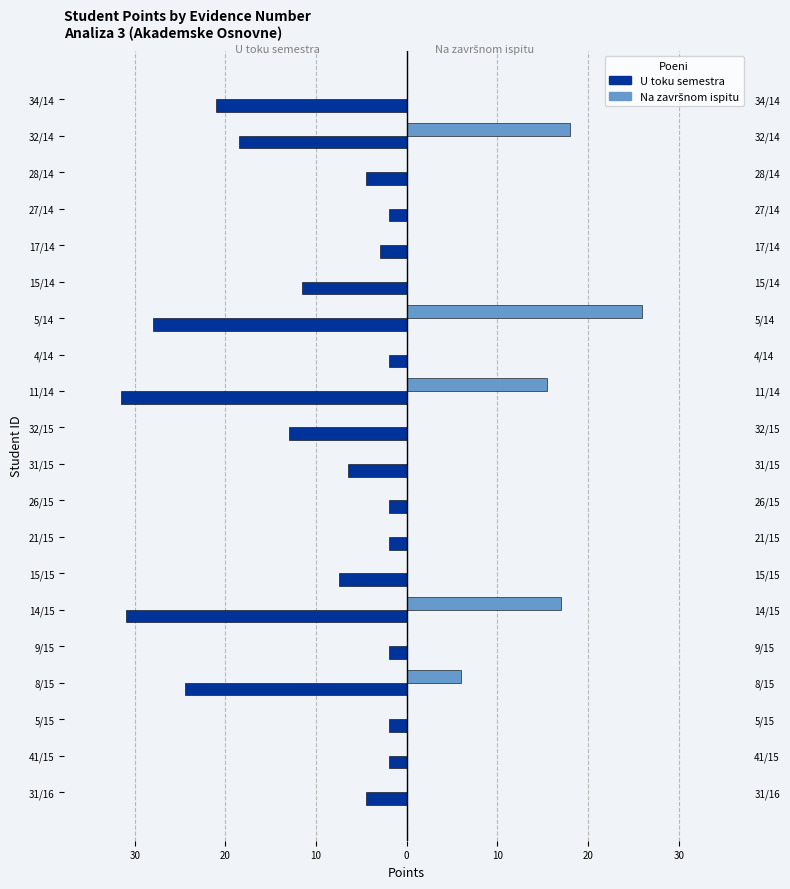

Count the Na završnom ispitu values in the range 0 to 6.

16